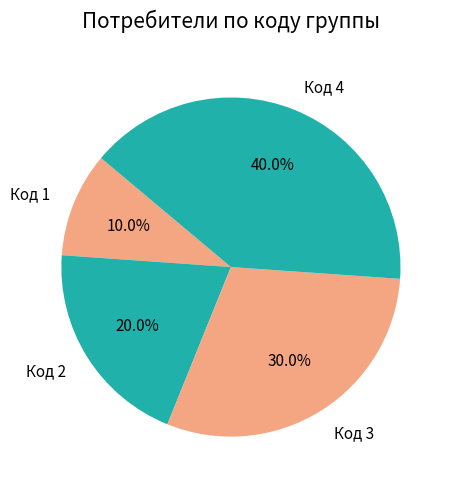

Between Код 4 and Код 3, which is larger?

Код 4